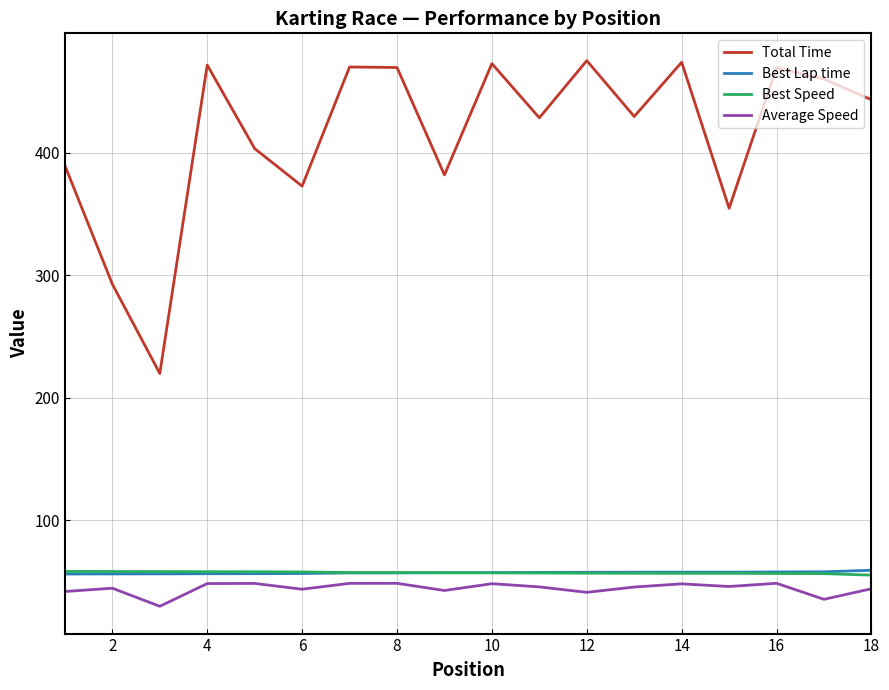

What is the minimum value for Average Speed?

29.5